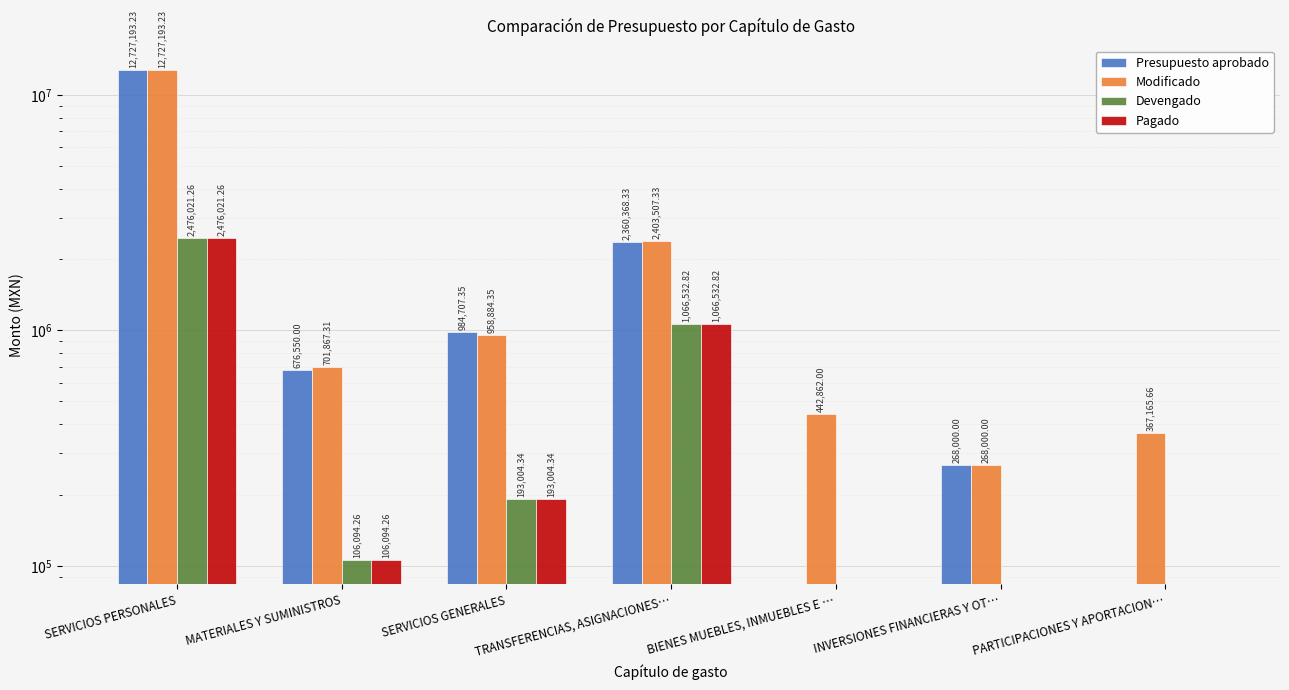

What is the value of the Modificado bar at the 4th from the left?

2403507.3